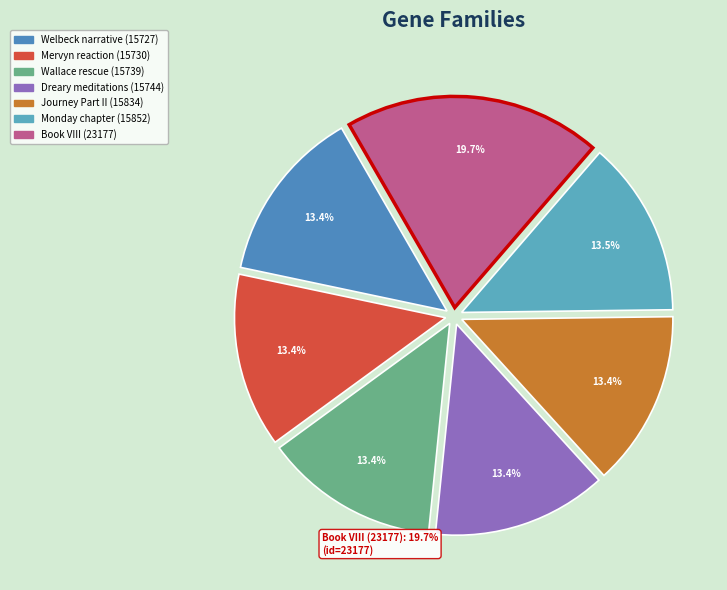

To the nearest percent, what portion does Mervyn reaction (15730) represent?

13%